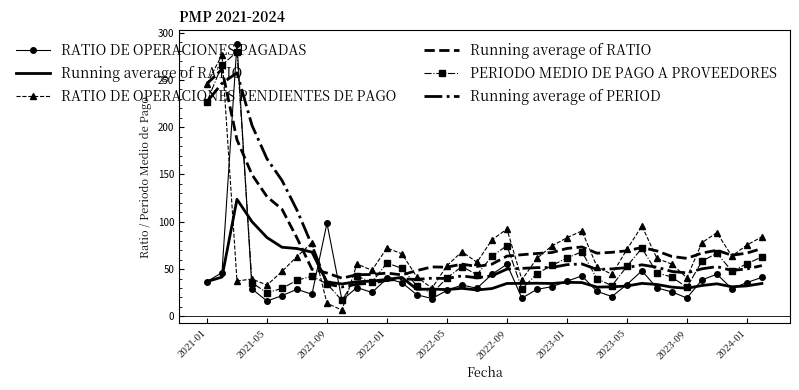

At which category does RATIO DE OPERACIONES PAGADAS reach its first local valley?

2021-05